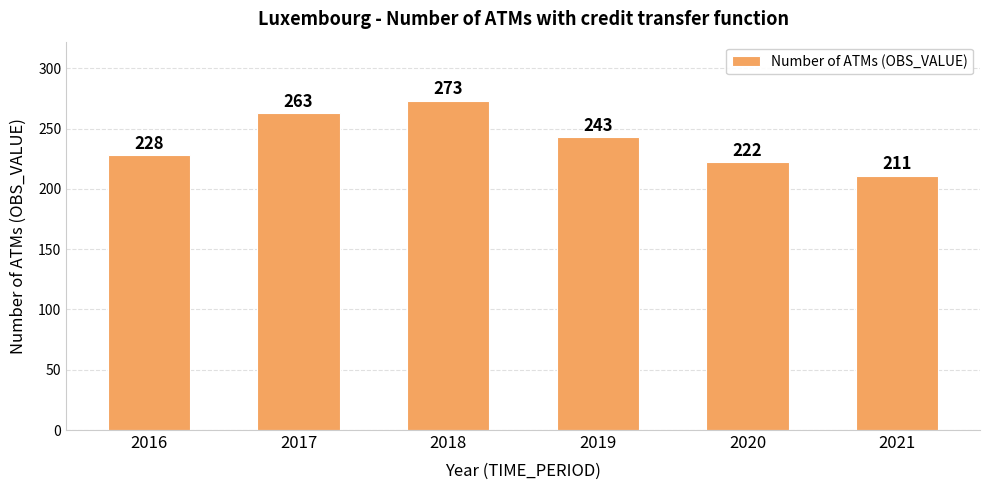

Where is the data nearest to the value 242?

2019